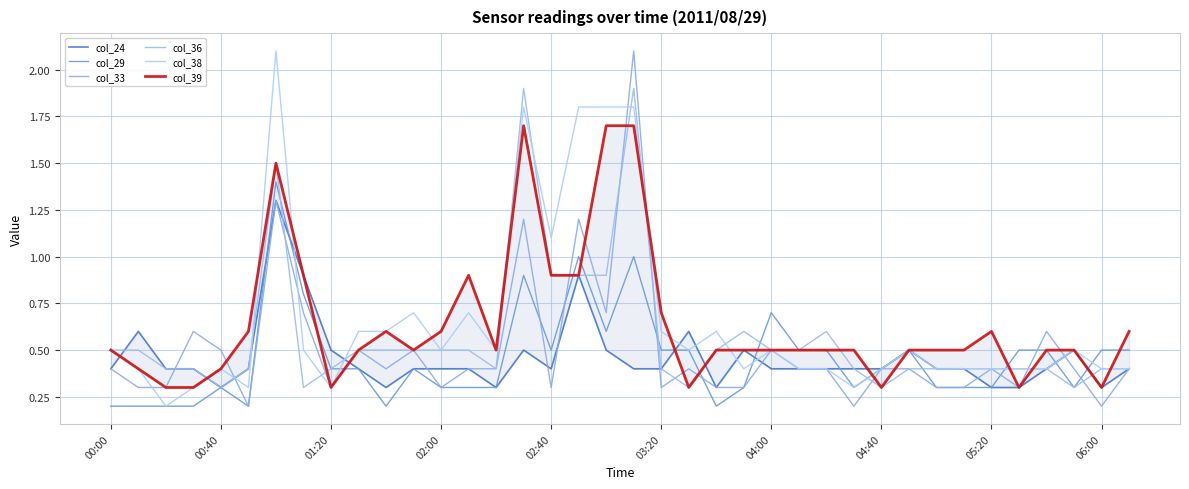

What is the sum of the col_38 values at 02:40 and 05:20?

1.5